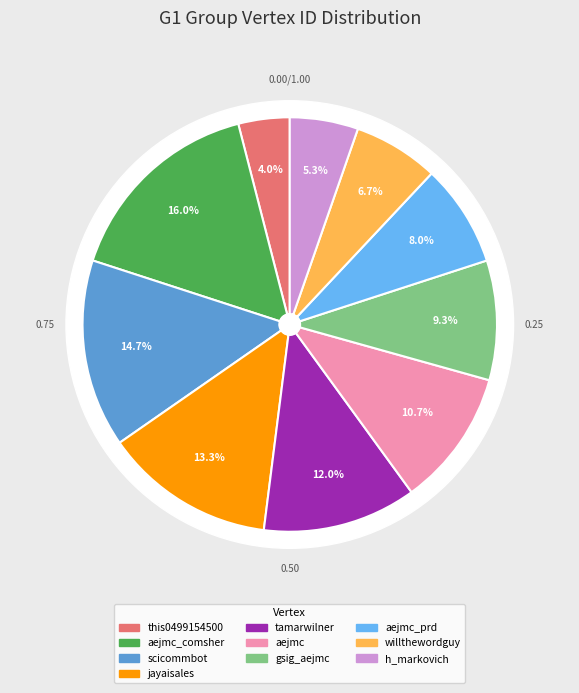

How many slices are in this pie chart?

10